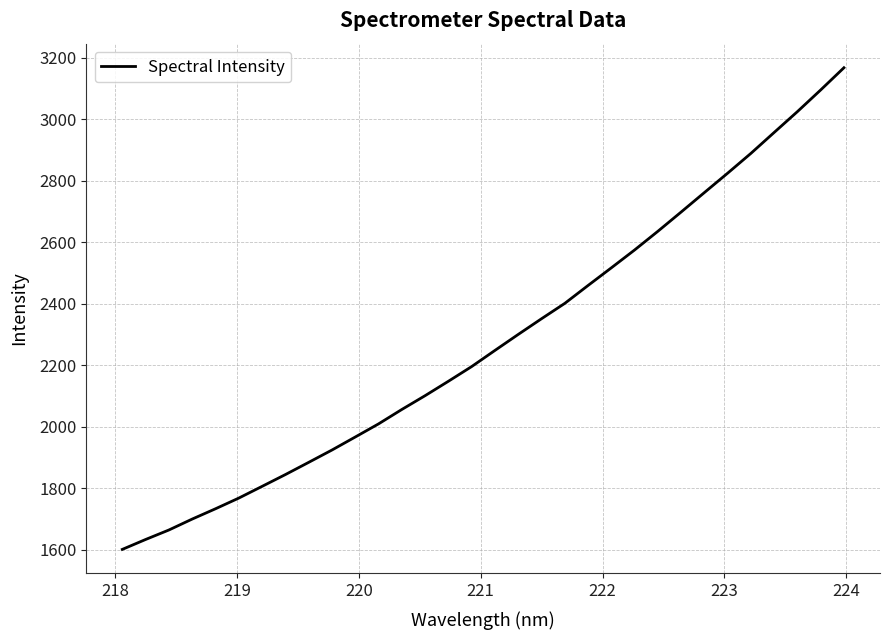

Reading right to left, extract all data points from this chart.

3167.9	3095.6	3025.1	2957.3	2889.2	2824.8	2761.7	2698.4	2635.7	2574.9	2516.8	2459.4	2401.1	2351.1	2300.1	2248.1	2195.5	2147.7	2100.8	2055.9	2009.0	1966.3	1923.9	1883.7	1844.0	1805.6	1767.5	1732.7	1699.2	1663.6	1632.7	1600.5